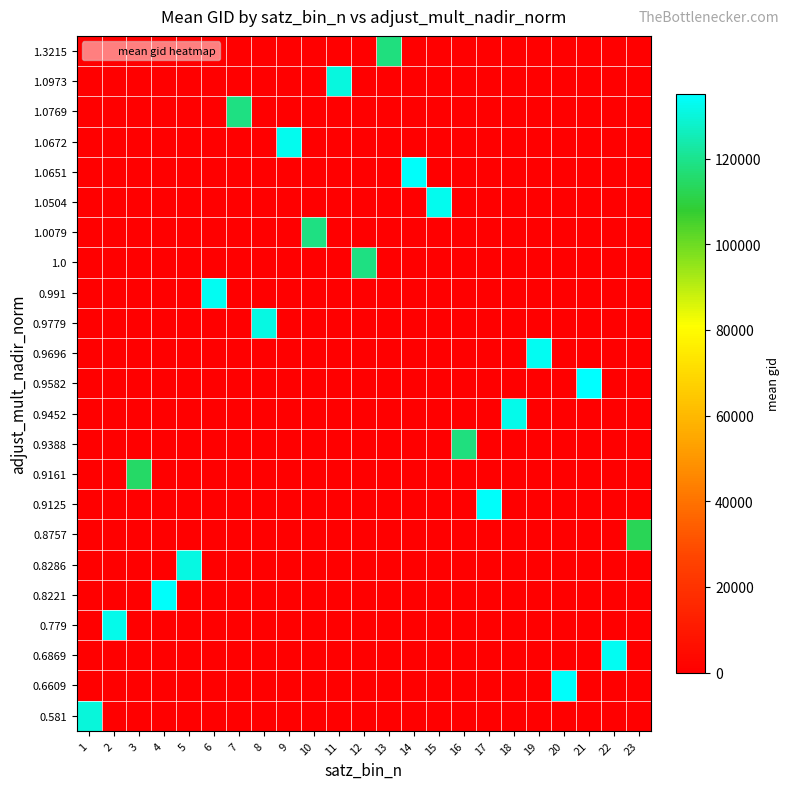

Count the number of categories in the chart.

23